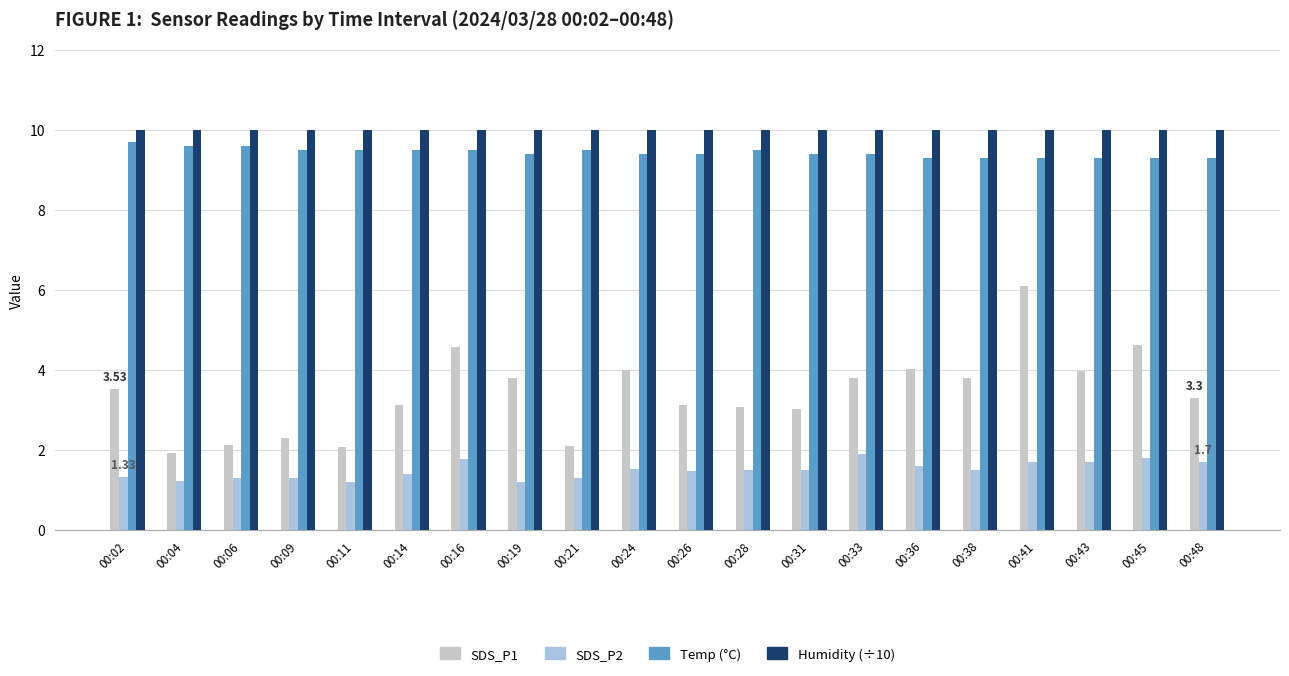

What is the total value across all series at 00:06?

23.0